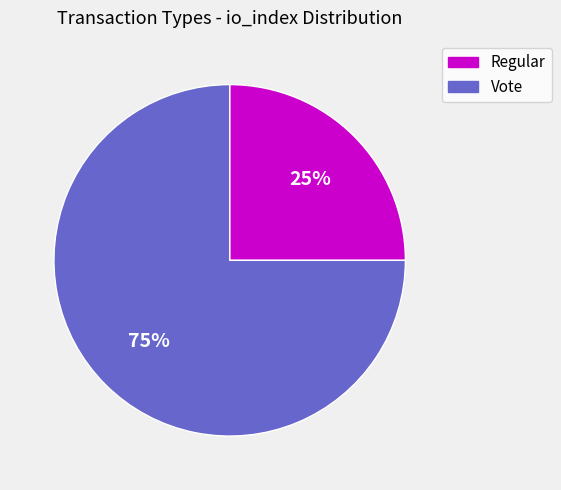

Is it true that Vote is 83% of the pie?

False